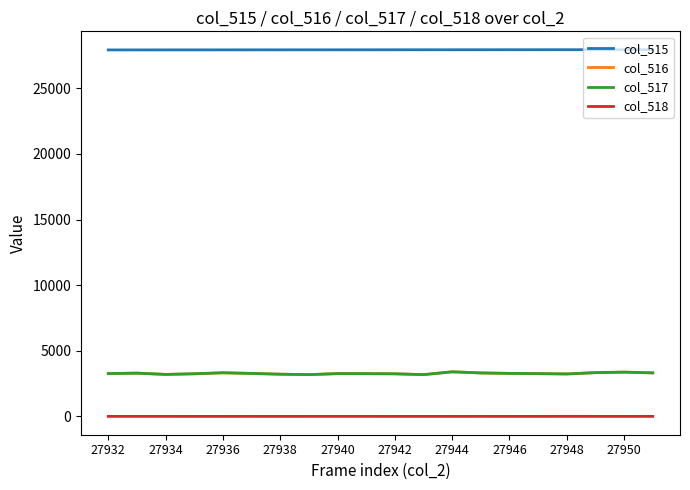

Which series has the largest total across all categories?

col_515